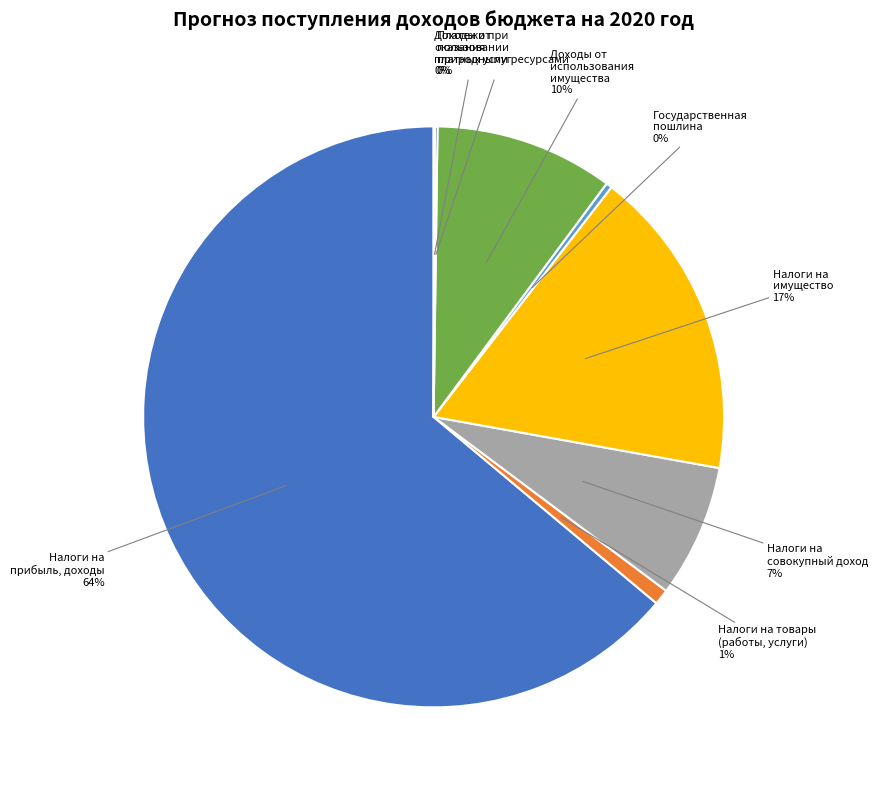

What is the largest slice in the pie chart?

Налоги на прибыль, доходы